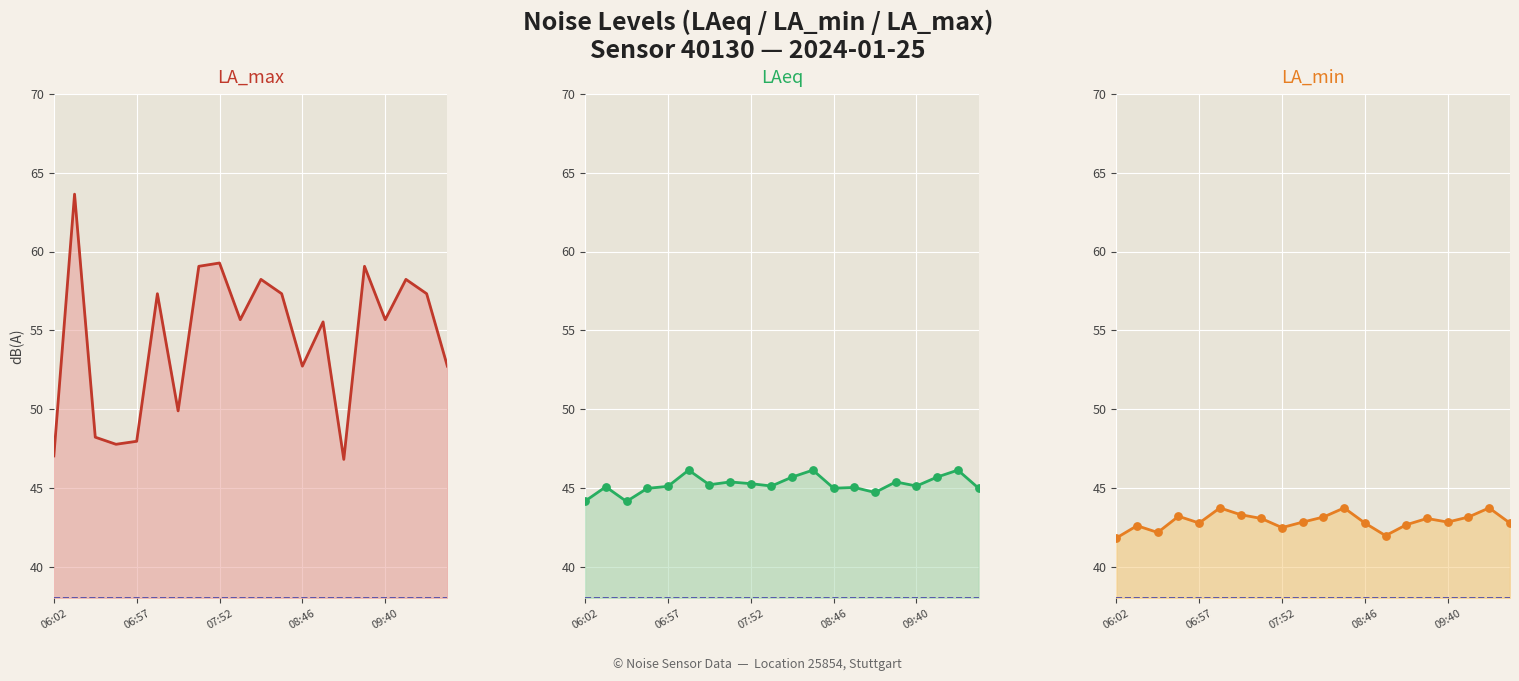

At which category is the sum across all series the highest?

06:16